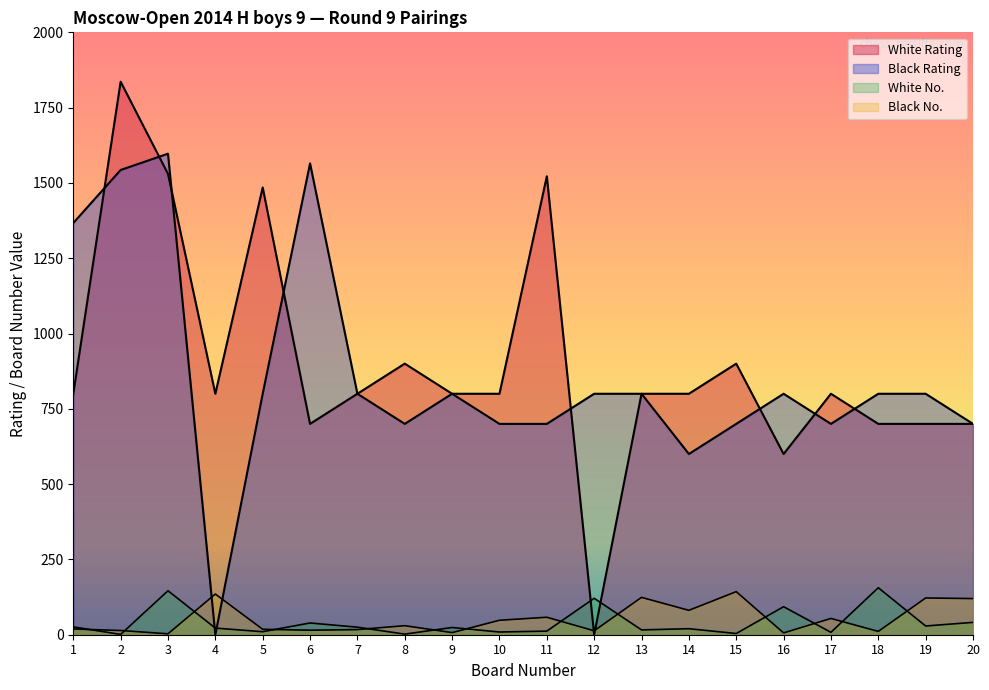

Reading right to left, list all the values displayed in this chart.

White Rating: 700	700	700	800	600	900	800	800	0	1522	800	800	900	800	700	1485	800	1530	1836	800
Black Rating: 700	800	800	700	800	700	600	800	800	700	700	800	700	800	1565	800	0	1597	1543	1367
White No.: 41	29	156	8	93	4	20	16	121	12	9	24	2	25	39	10	22	146	1	26
Black No.: 120	122	11	54	6	143	81	124	13	58	48	7	30	17	15	18	135	3	14	19